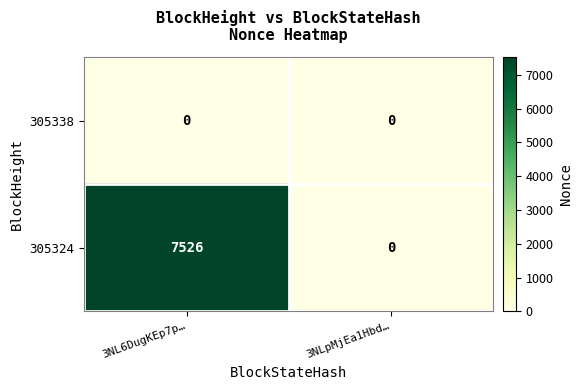

True or false: 305324 has a value of 10078 at 3NL6DugKEp7p….

False